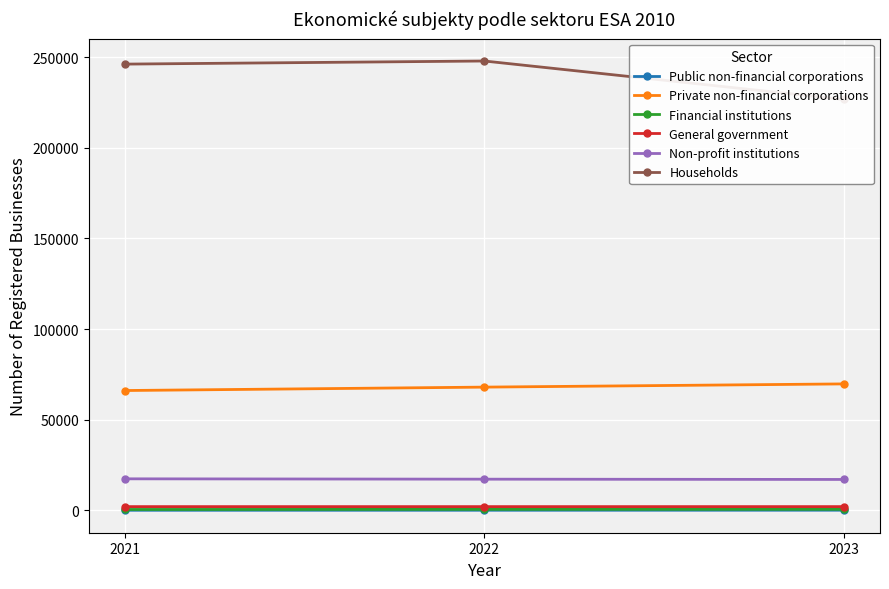

What is the sum of the Private non-financial corporations values at 2023 and 2022?

137730